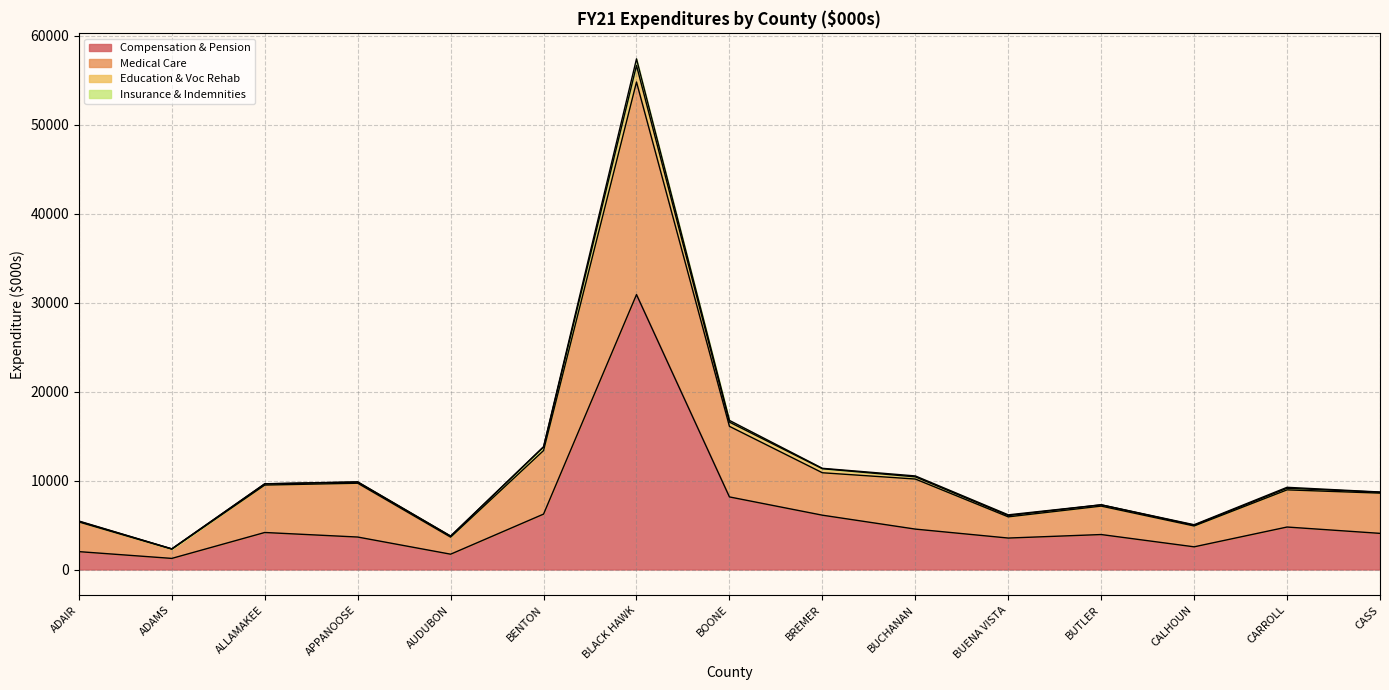

At which category does Compensation & Pension reach its first local peak?

ALLAMAKEE